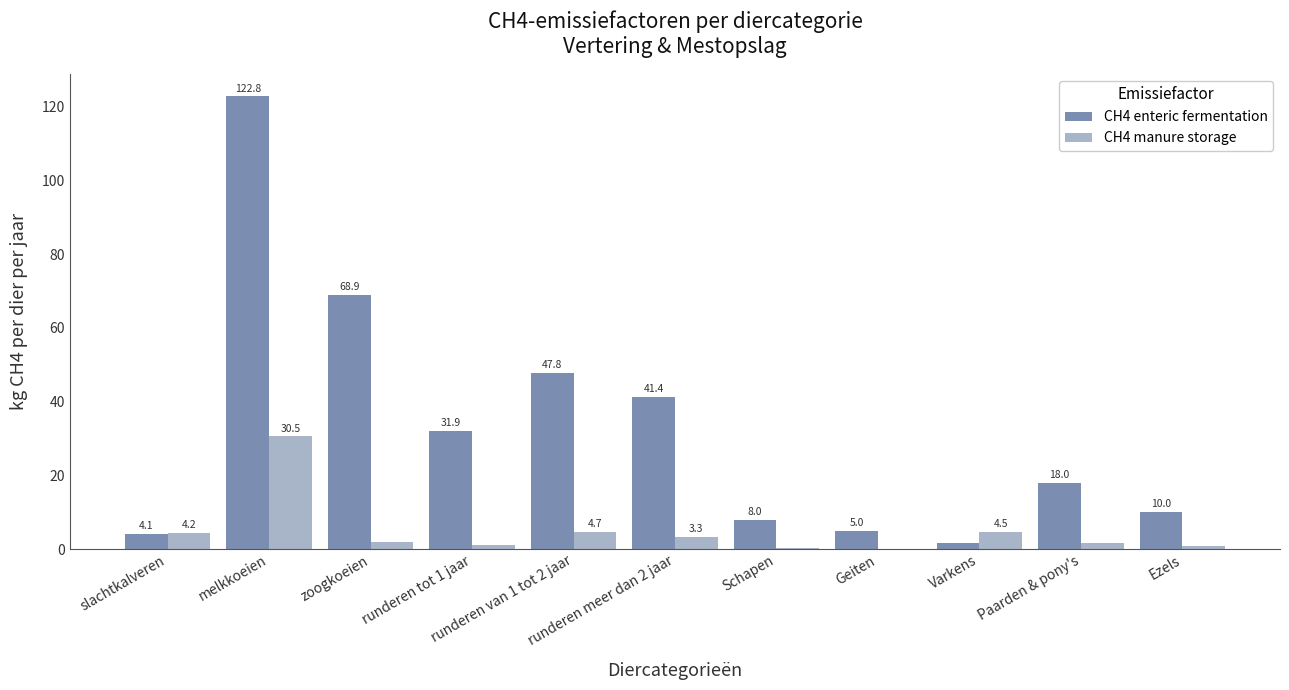

Is it true that CH4 enteric fermentation equals 11.3 at Paarden & pony's?

False